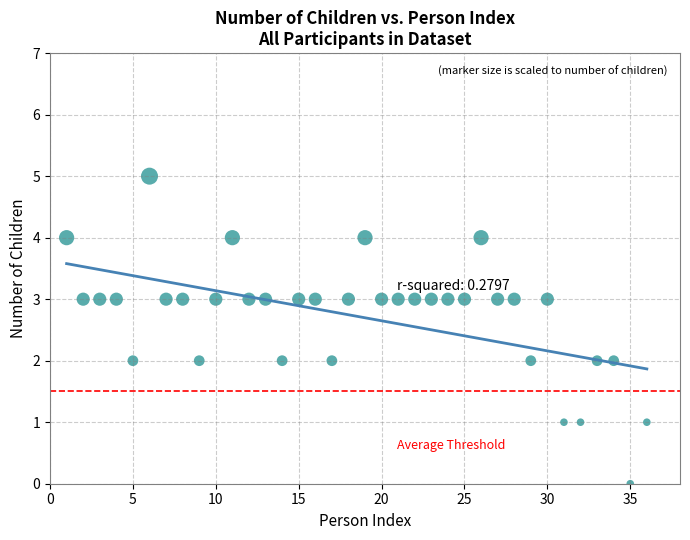

What is the range of Y values (max minus min)?

5